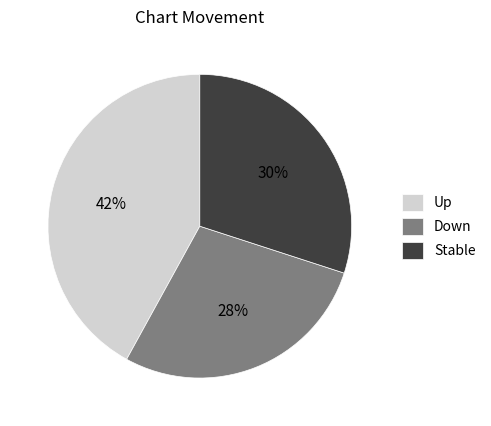

Count the number of slices in the pie.

3